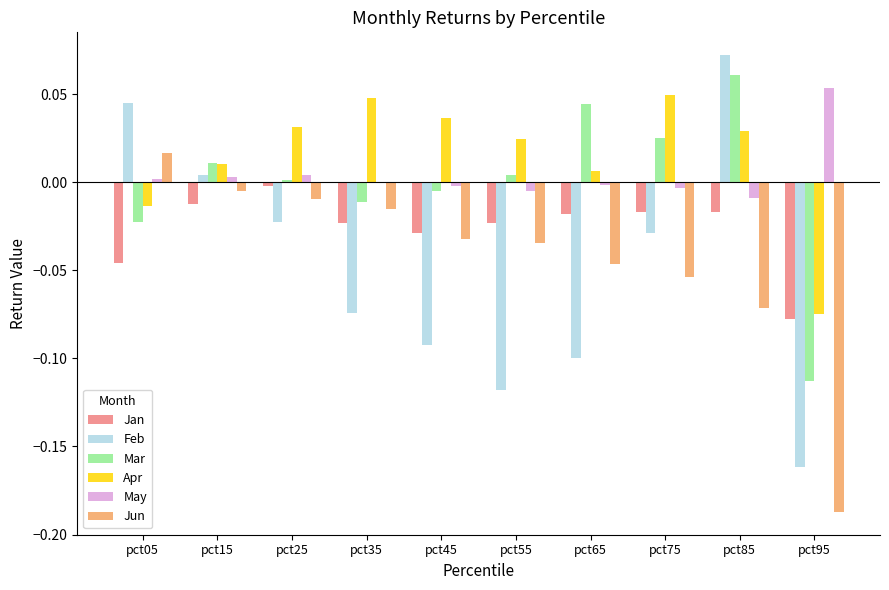

At which category is the sum across all series the highest?

pct85